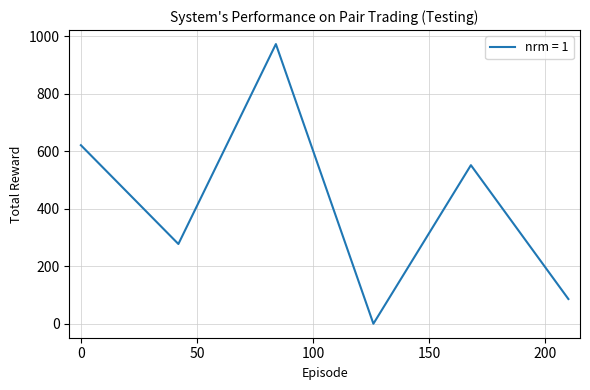

What is the maximum value shown in the chart?

973.2